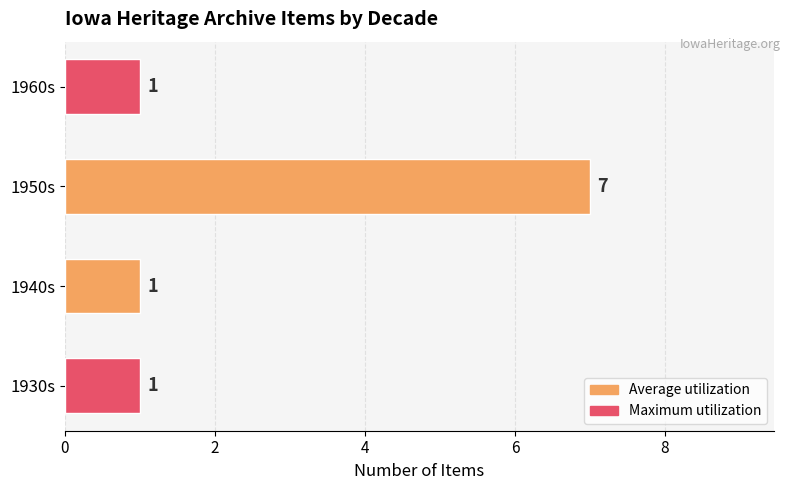

The value at 1930s is 0. True or false?

False